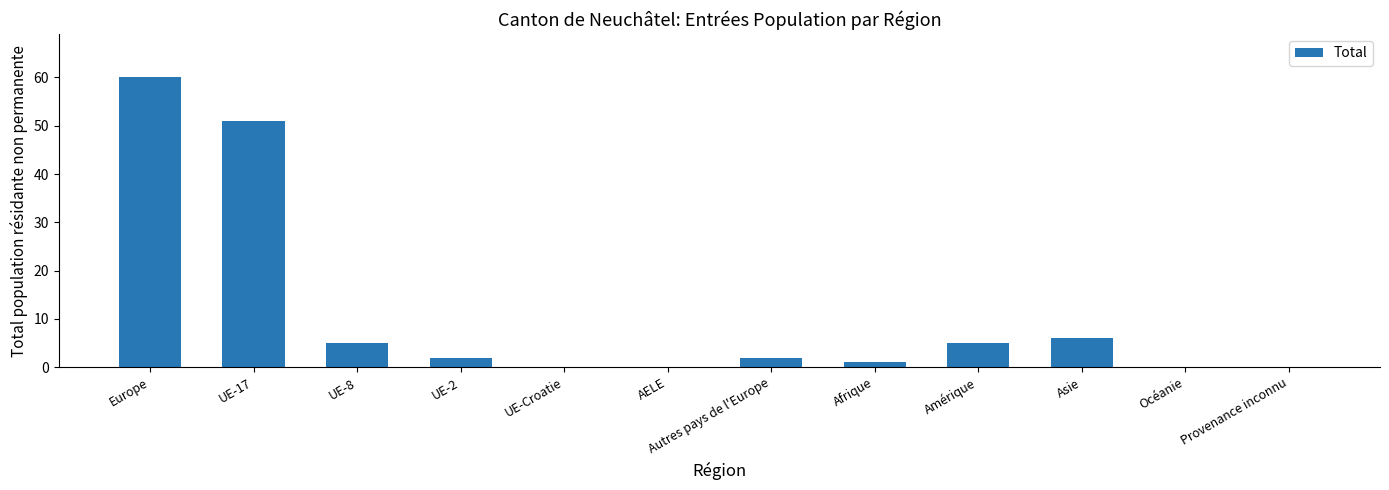

What is the sum of the values at UE-17 and Europe?

111